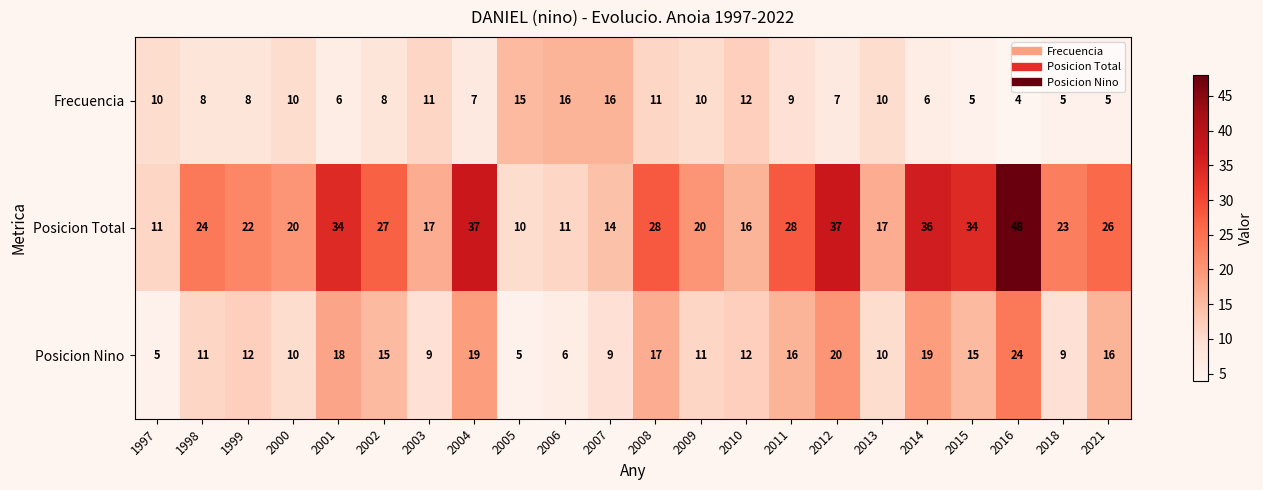

At which category is the sum across all series the highest?

2016